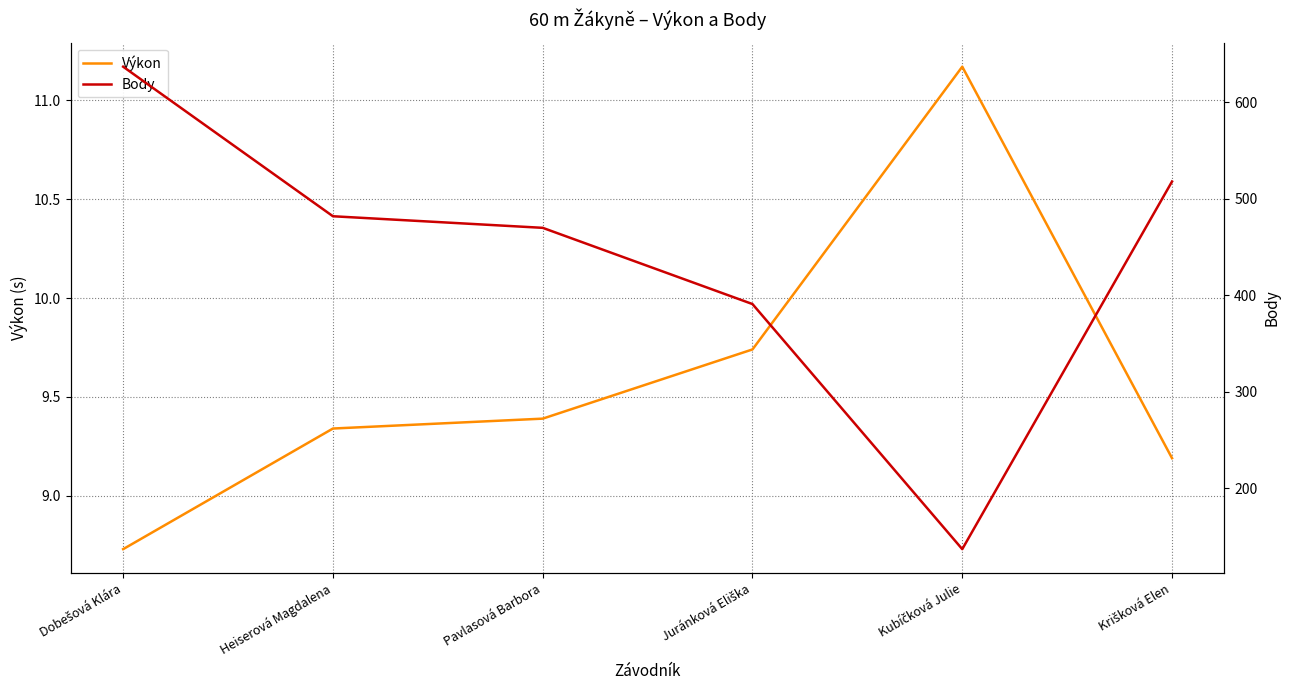

What are all the series names shown in the legend?

Výkon, Body